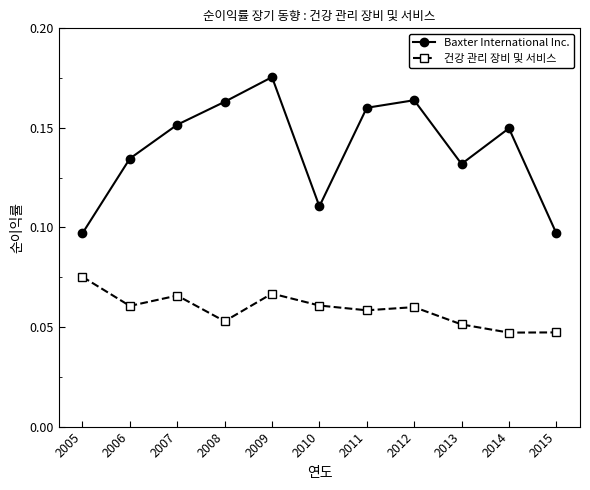

Which category has the highest value in the Baxter International Inc. series?

2009